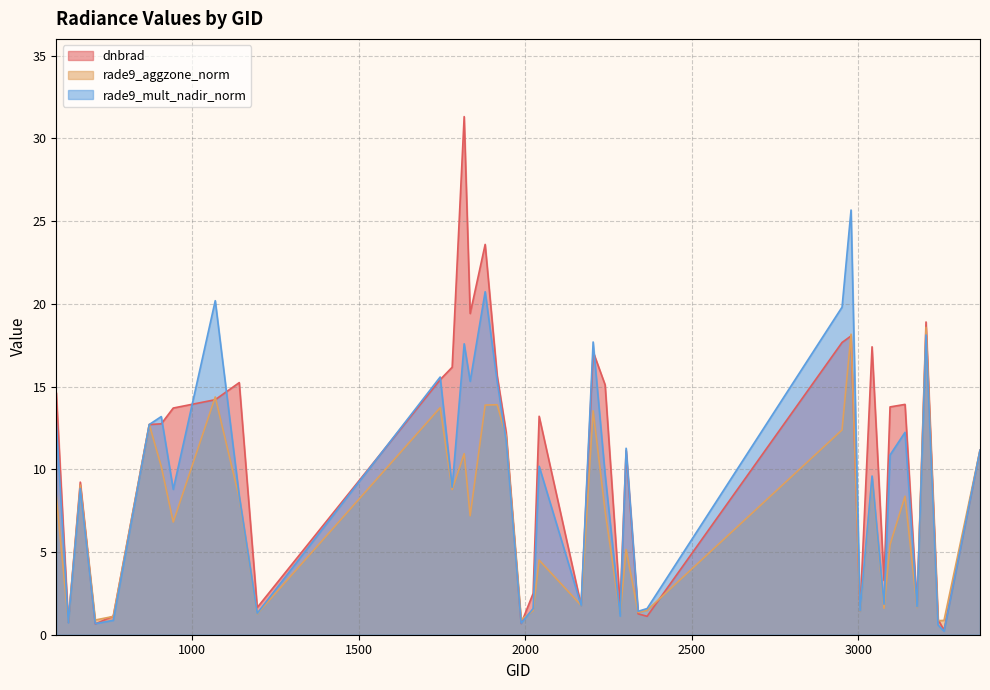

Which series has the largest total across all categories?

dnbrad